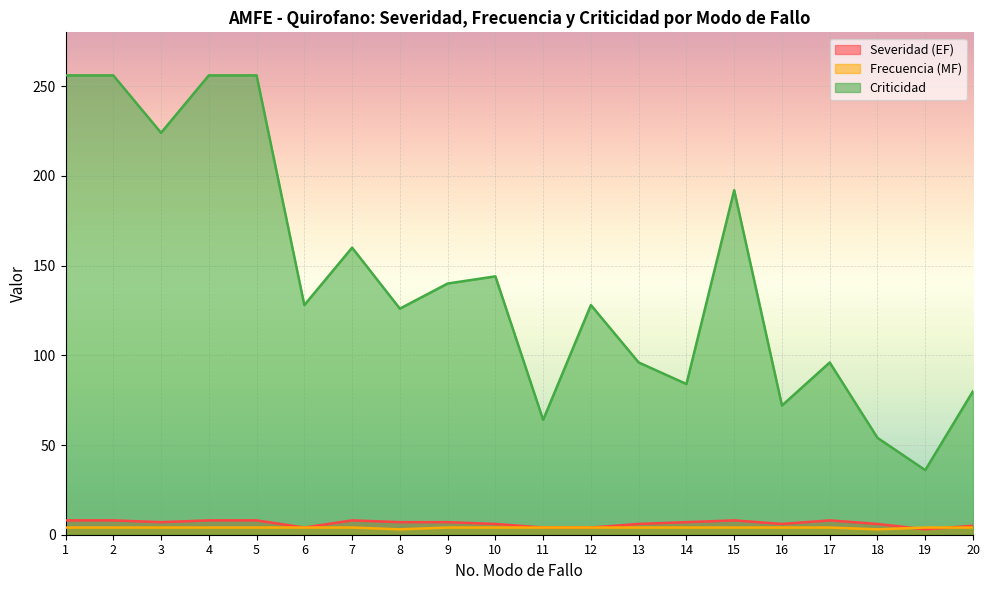

Reading right to left, what are all the values shown in this chart?

Severidad (EF): 5	3	6	8	6	8	7	6	4	4	6	7	7	8	4	8	8	7	8	8
Frecuencia (MF): 4	4	3	4	4	4	4	4	4	4	4	4	3	4	4	4	4	4	4	4
Criticidad: 80	36	54	96	72	192	84	96	128	64	144	140	126	160	128	256	256	224	256	256